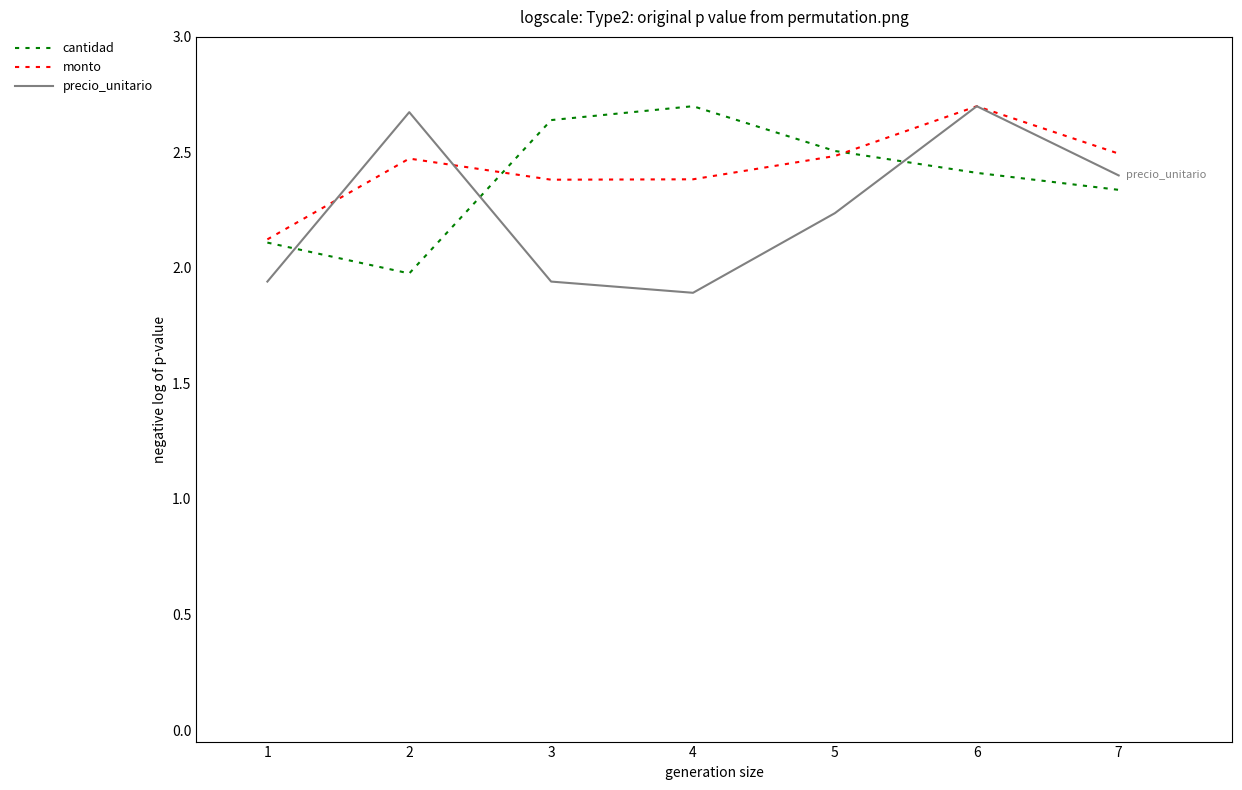

What is the spread (max minus min) of values at 1?

0.2